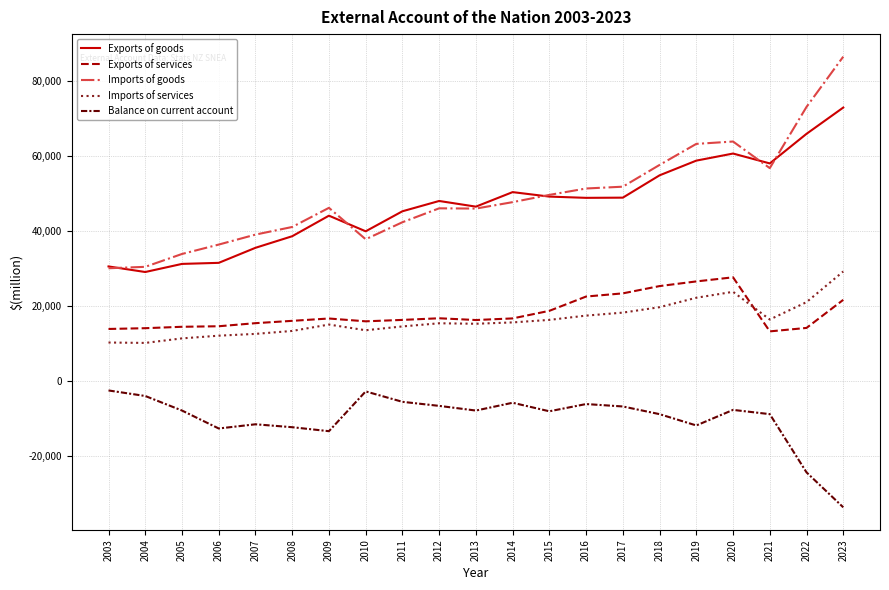

True or false: Imports of services and Imports of goods cross at least once.

False